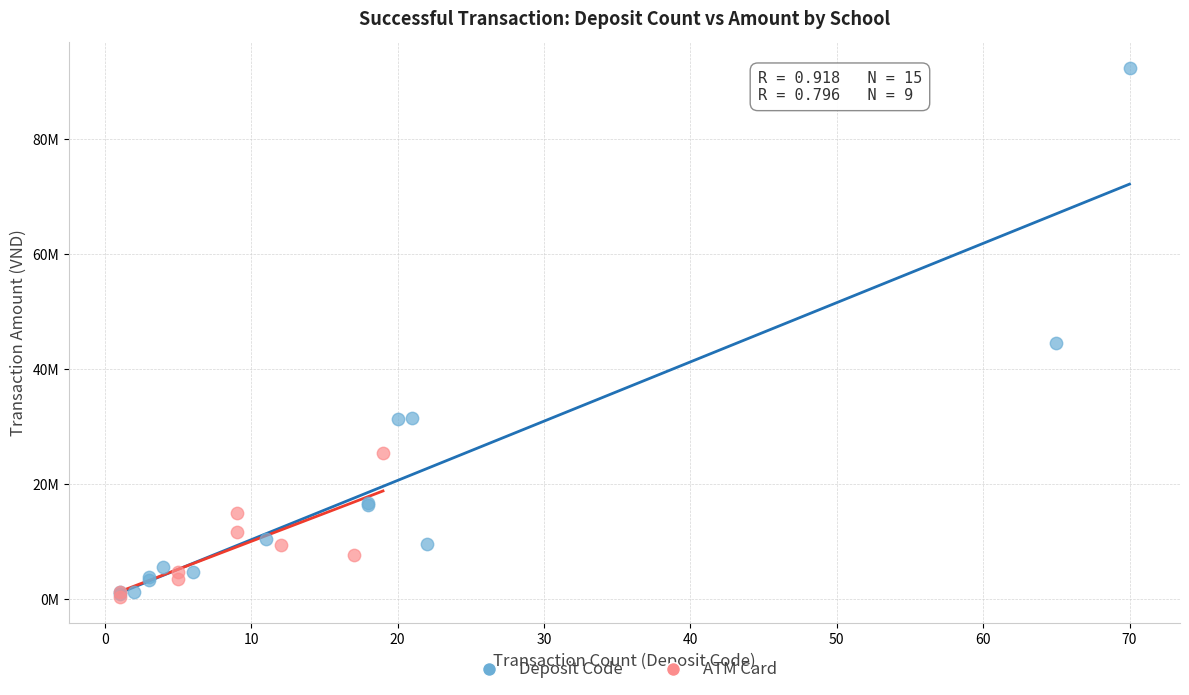

What are all the series names shown in the legend?

Deposit Code, ATM Card